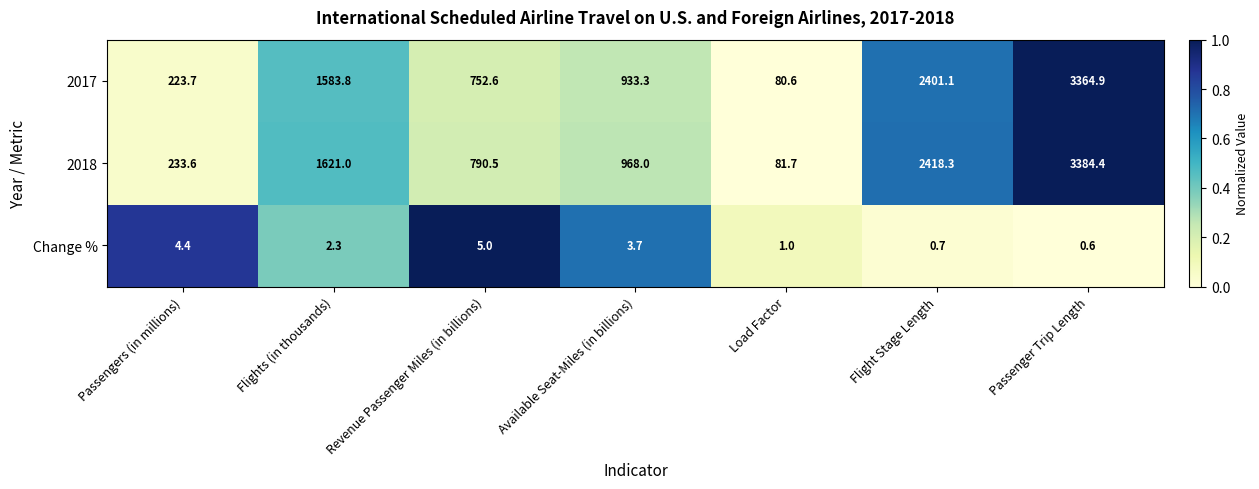

Which label corresponds to the largest value in the chart?

Passenger Trip Length